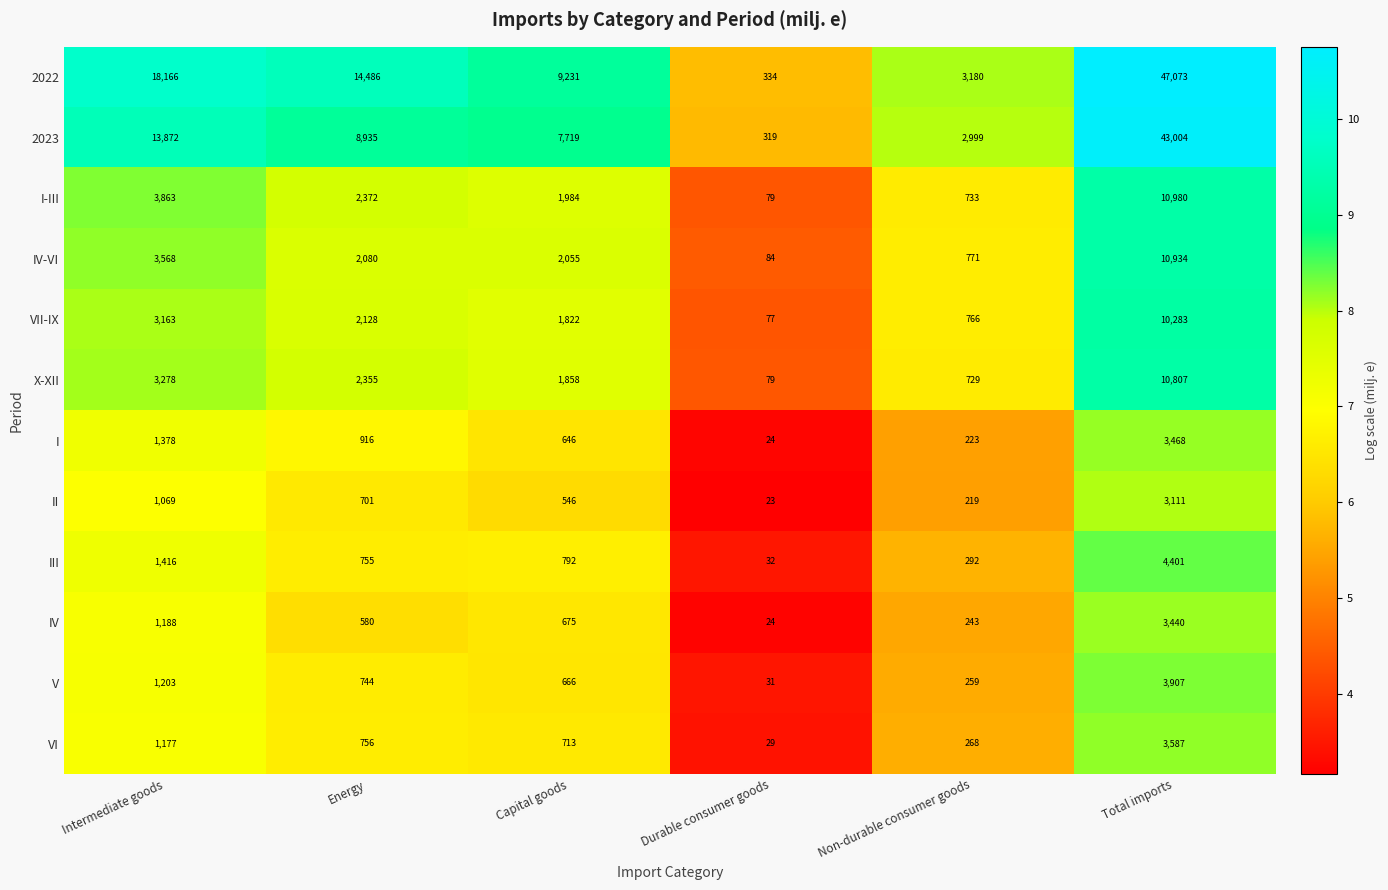

The value of I-III at Energy is 913. True or false?

False